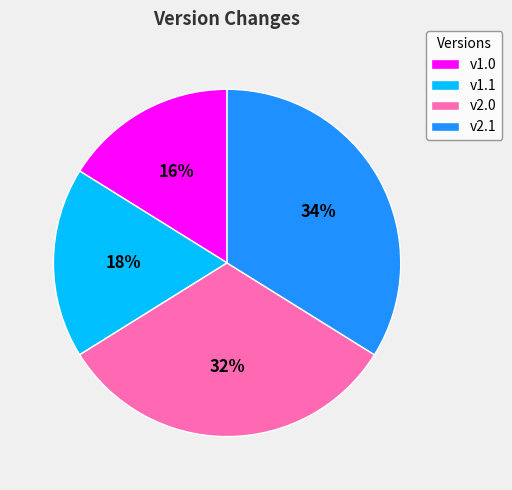

True or false: v1.0 accounts for 27% of the total.

False